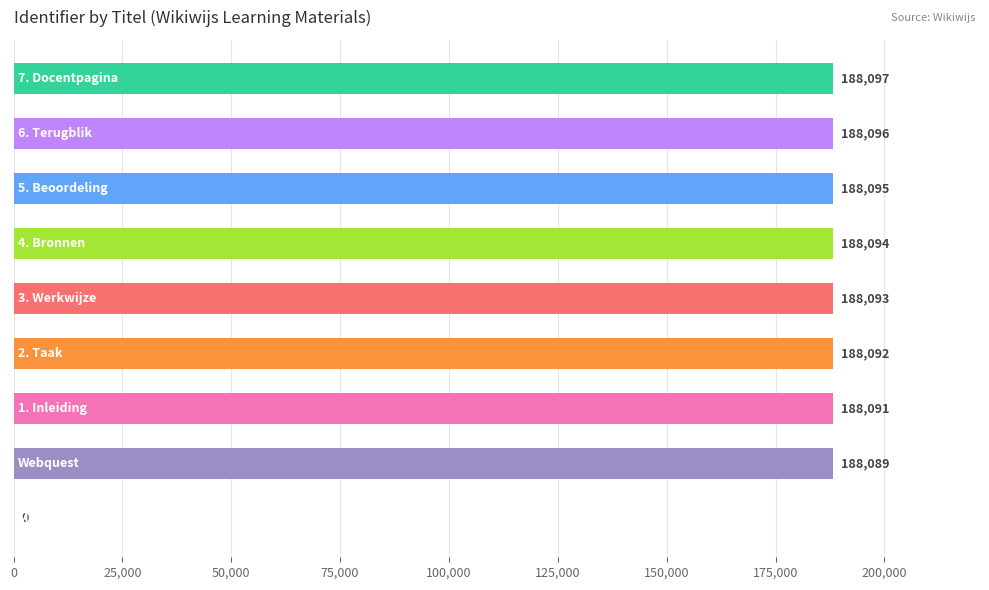

How many distinct data groups are displayed?

1